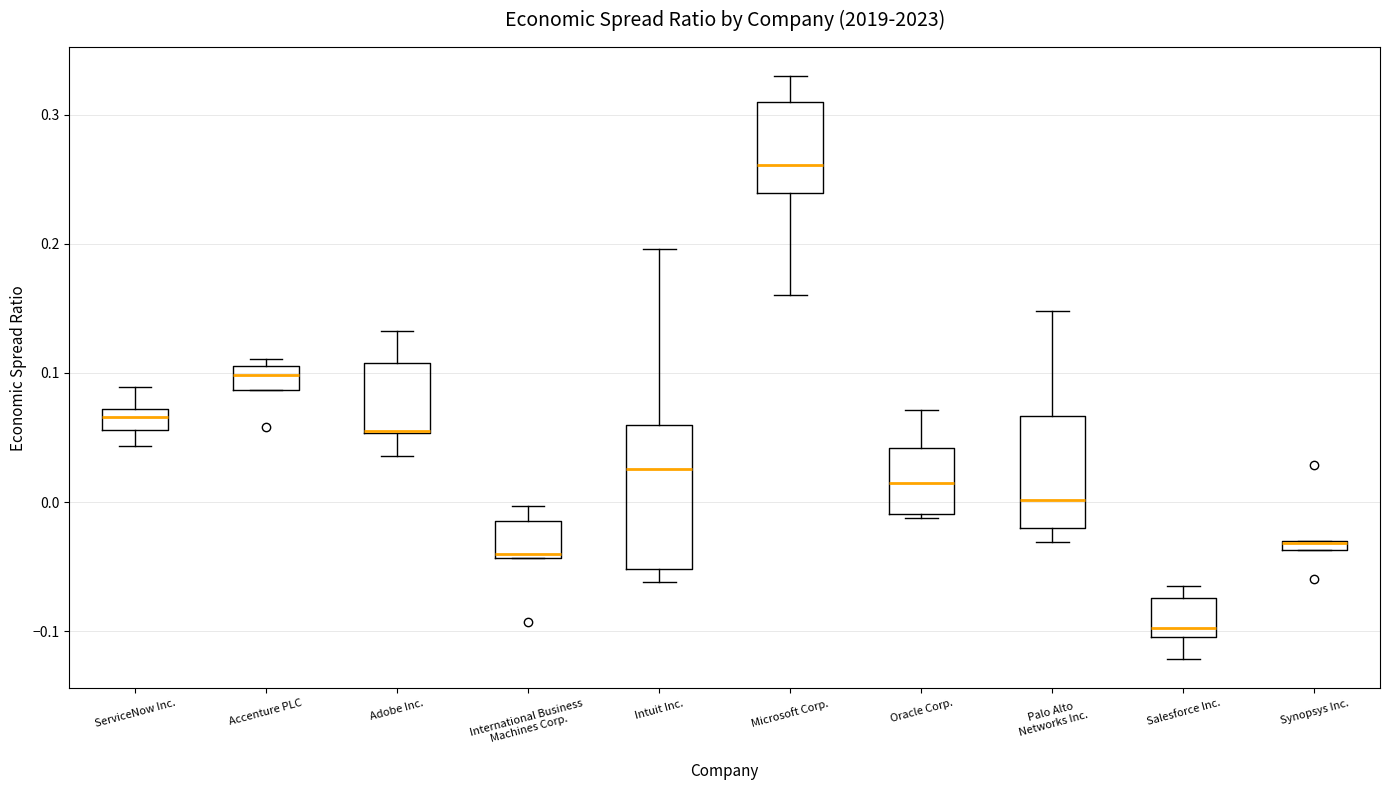

Which box is the tallest, from its lower edge to its upper edge?

Intuit Inc.